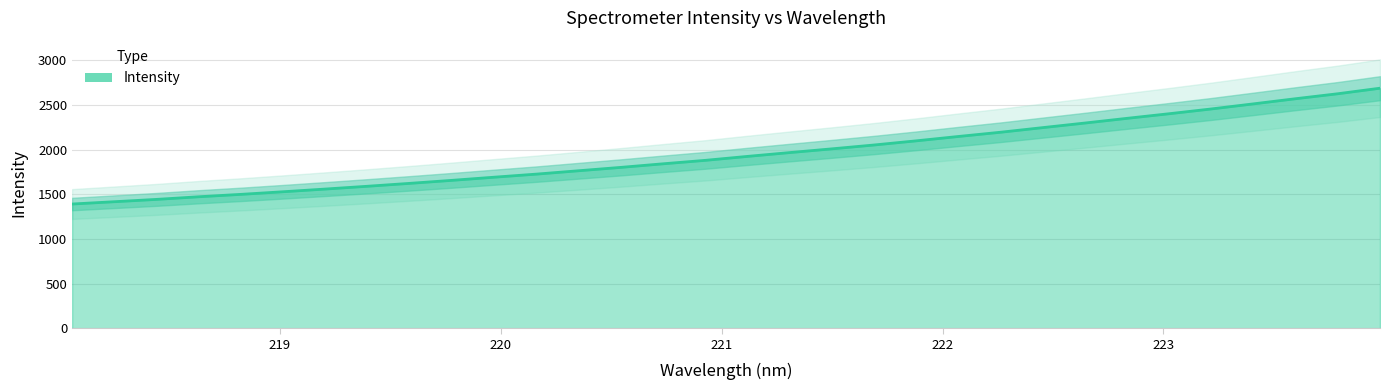

Reading left to right, transcribe all the data shown in this chart.

218.0596=1391.2	218.2508=1417.1	218.442=1443.2	218.6332=1472.6	218.8244=1499.5	219.0156=1528.8	219.2067=1559.0	219.3979=1590.4	219.589=1622.8	219.7801=1656.6	219.9712=1691.8	220.1623=1726.3	220.3533=1764.0	220.5444=1801.8	220.7354=1841.8	220.9264=1880.5	221.1174=1924.8	221.3083=1967.4	221.4993=2009.2	221.6902=2052.4	221.8812=2098.9	222.0721=2147.8	222.263=2195.3	222.4538=2246.9	222.6447=2298.3	222.8355=2351.0	223.0264=2402.6	223.2172=2456.1	223.408=2513.1	223.5987=2570.7	223.7895=2626.3	223.9802=2688.3